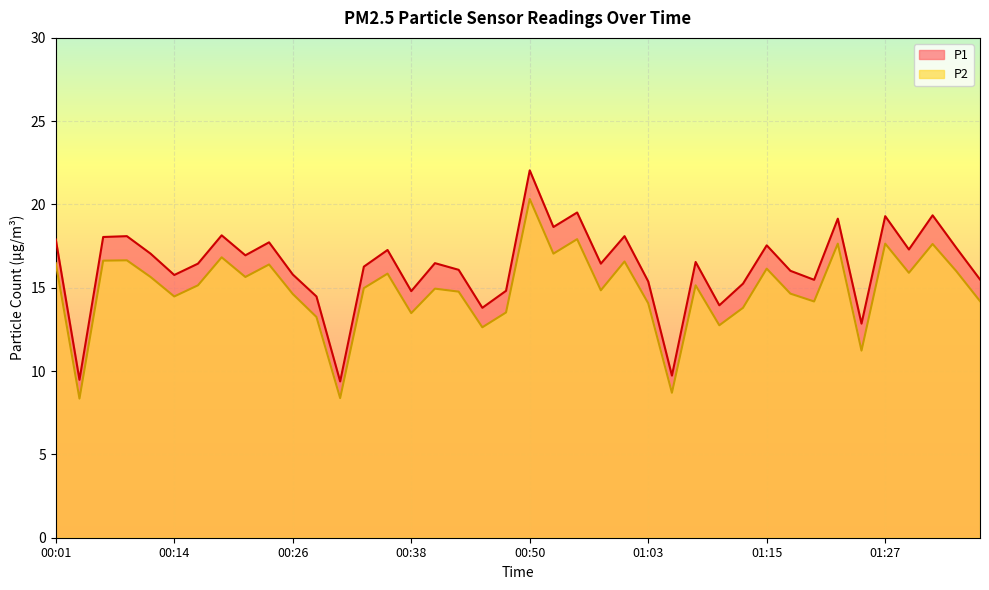

What is the difference between the maximum and minimum values in the P1 series?

12.7